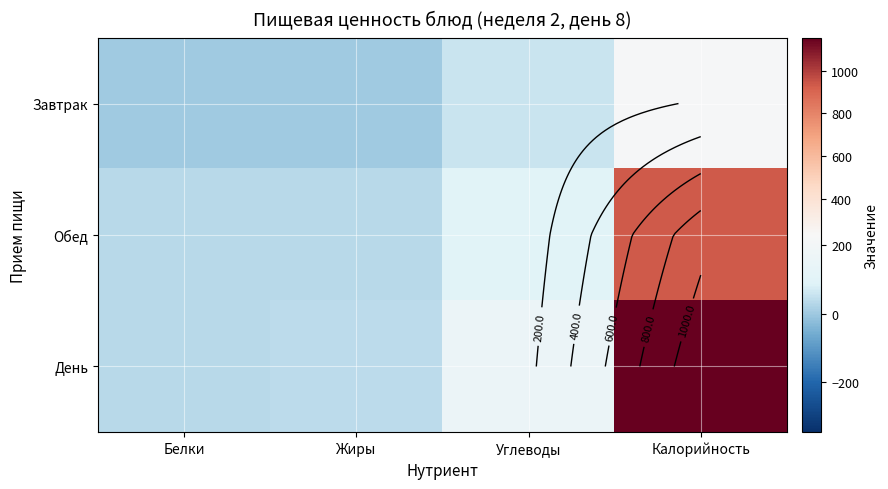

Is the value of Обед at Калорийность greater than the value of День at Калорийность?

No